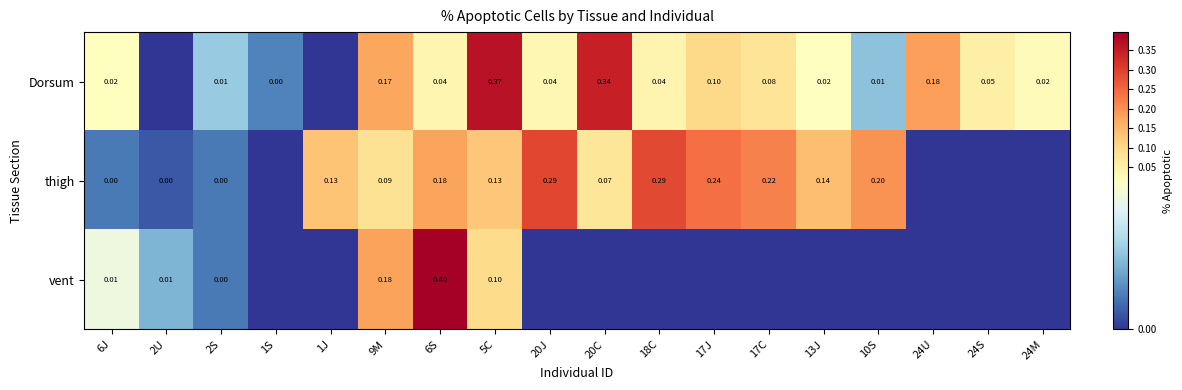

Rank the series at 9M from lowest to highest value.

thigh, Dorsum, vent